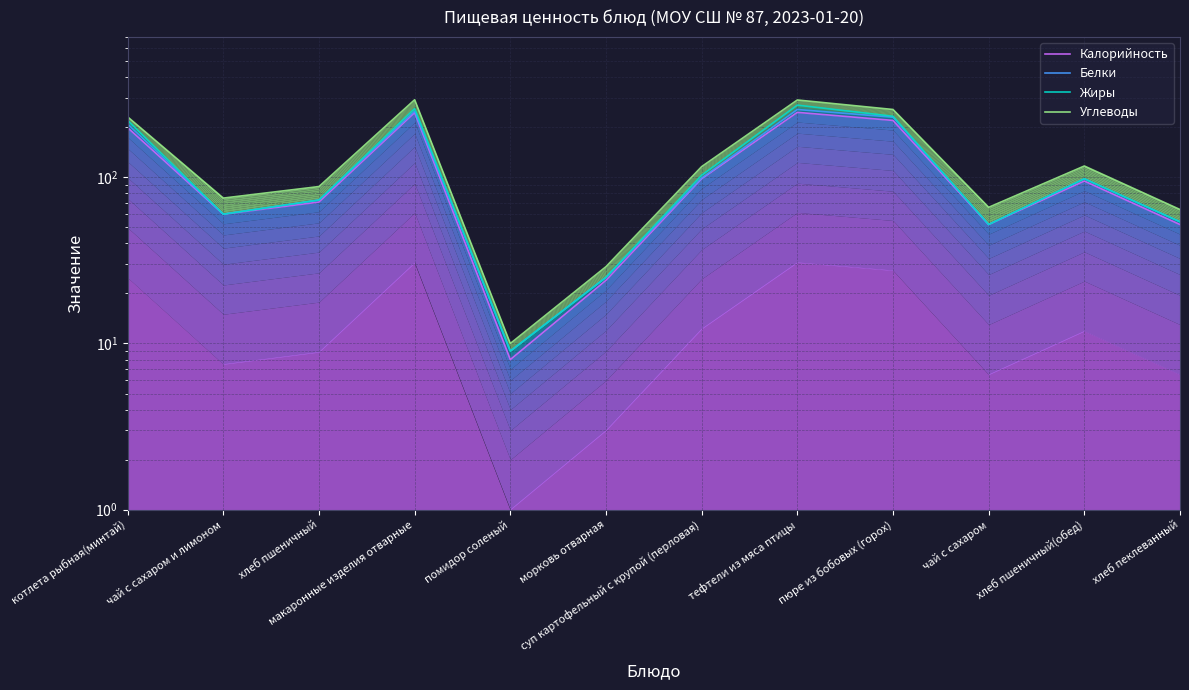

Rank the categories by Белки value from highest to lowest.

тефтели из мяса птицы, макаронные изделия отварные, пюре из бобовых (горох), котлета рыбная(минтай), суп картофельный с крупой (перловая), хлеб пшеничный(обед), хлеб пшеничный, чай с сахаром и лимоном, хлеб пеклеванный, чай с сахаром, морковь отварная, помидор соленый